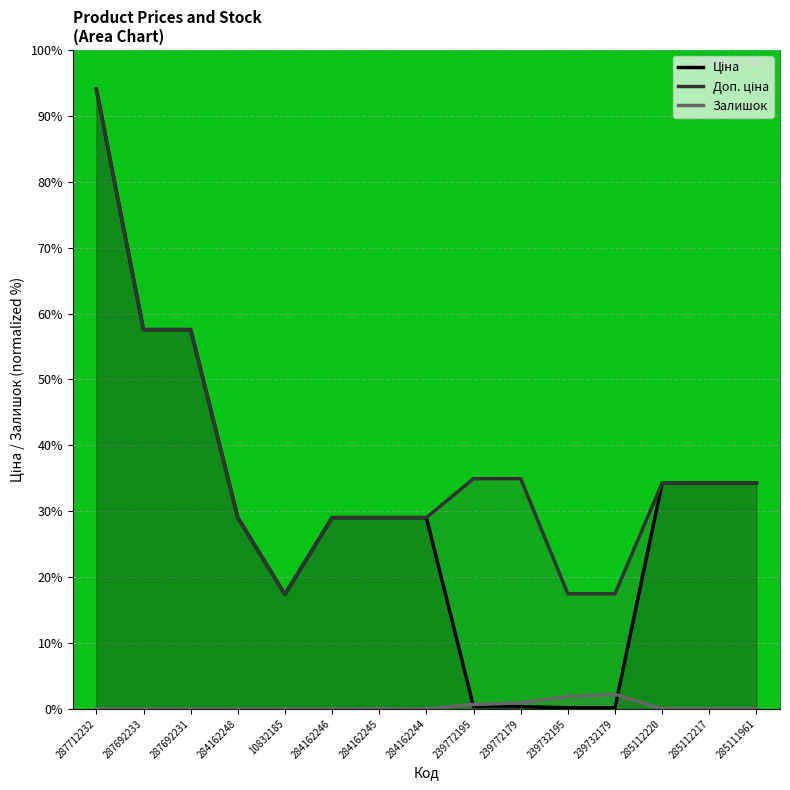

True or false: Залишок and Доп. ціна intersect in this chart.

False